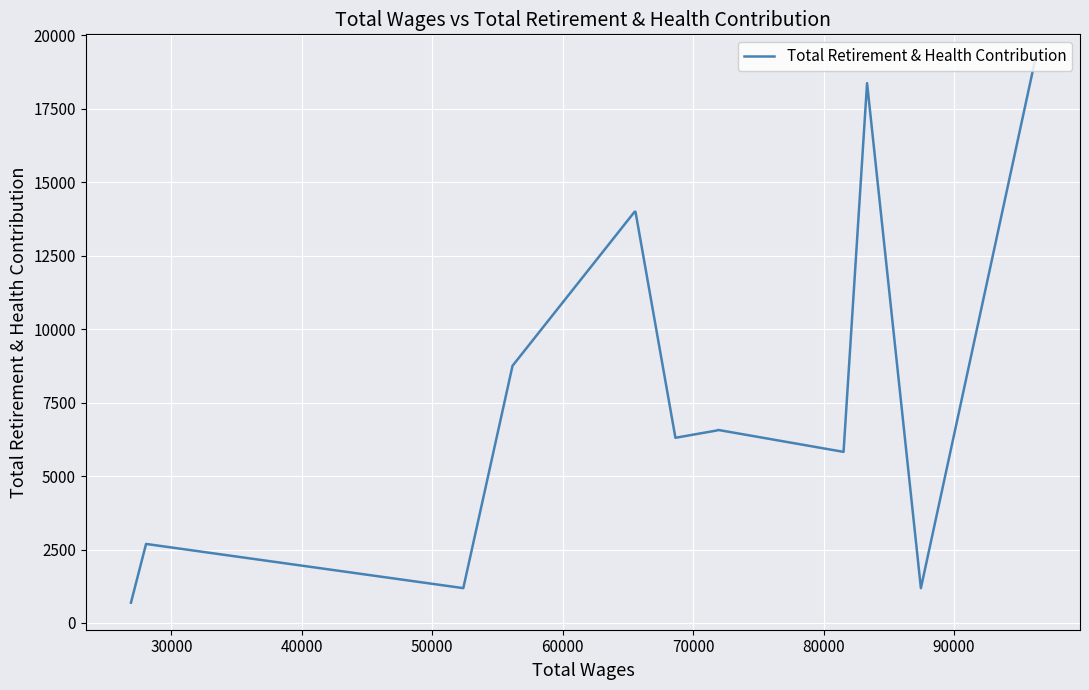

What is the greatest value displayed?

19110